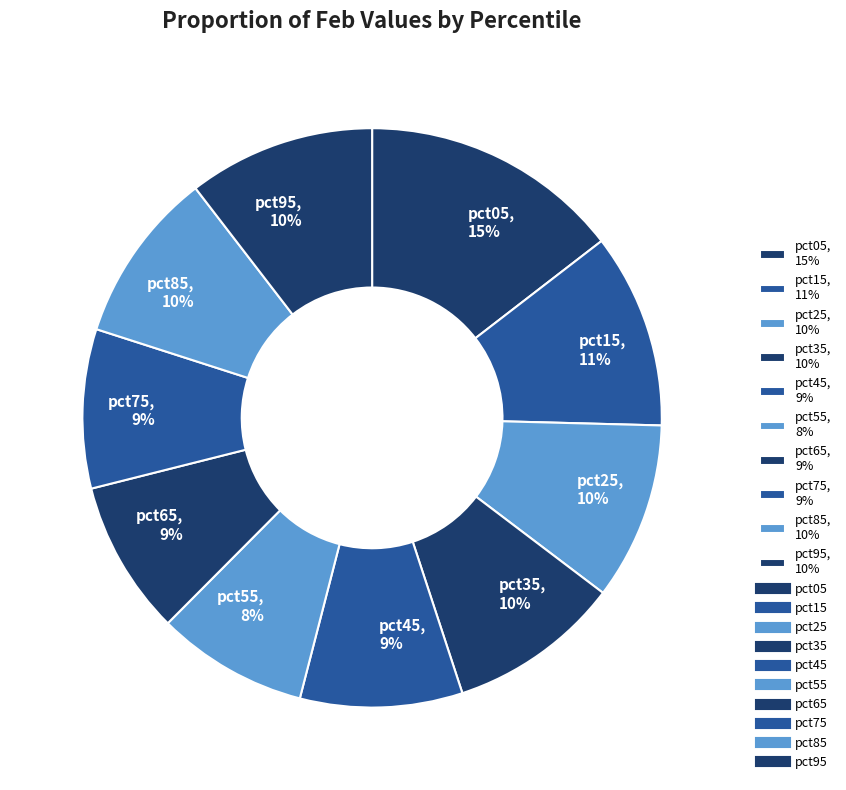

To the nearest percent, what is the average slice percentage?

10%